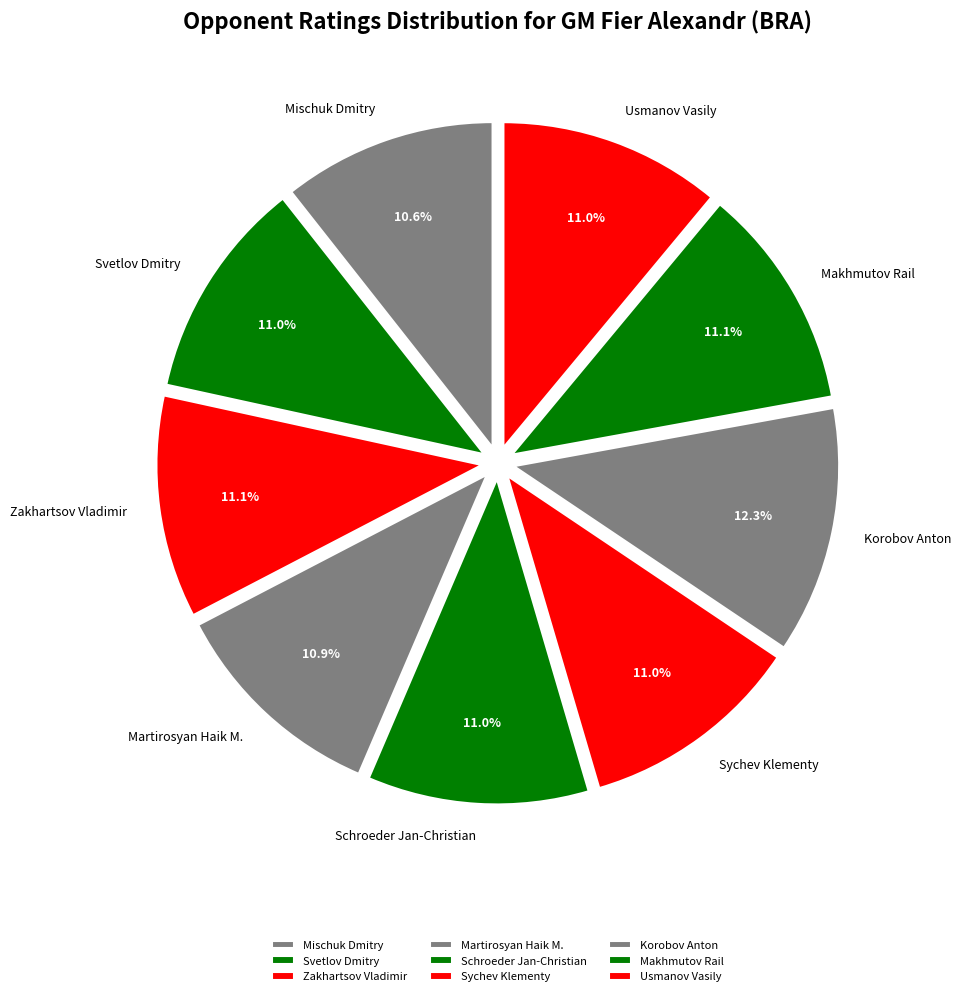

To the nearest percent, what is the combined percentage of Korobov Anton and Mischuk Dmitry?

23%